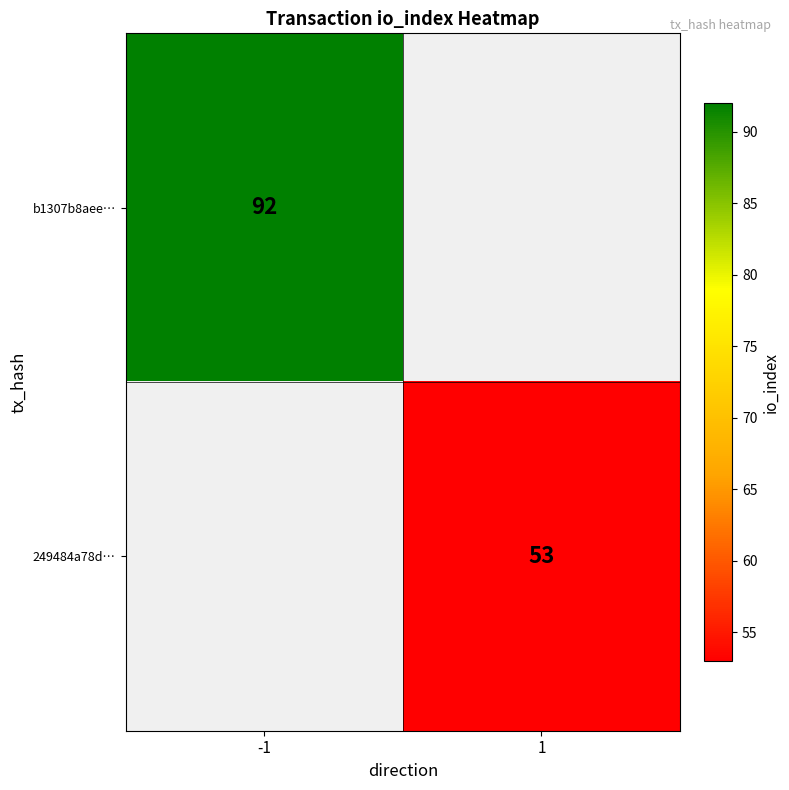

Is it true that 249484a78d… equals 27 at 1?

False